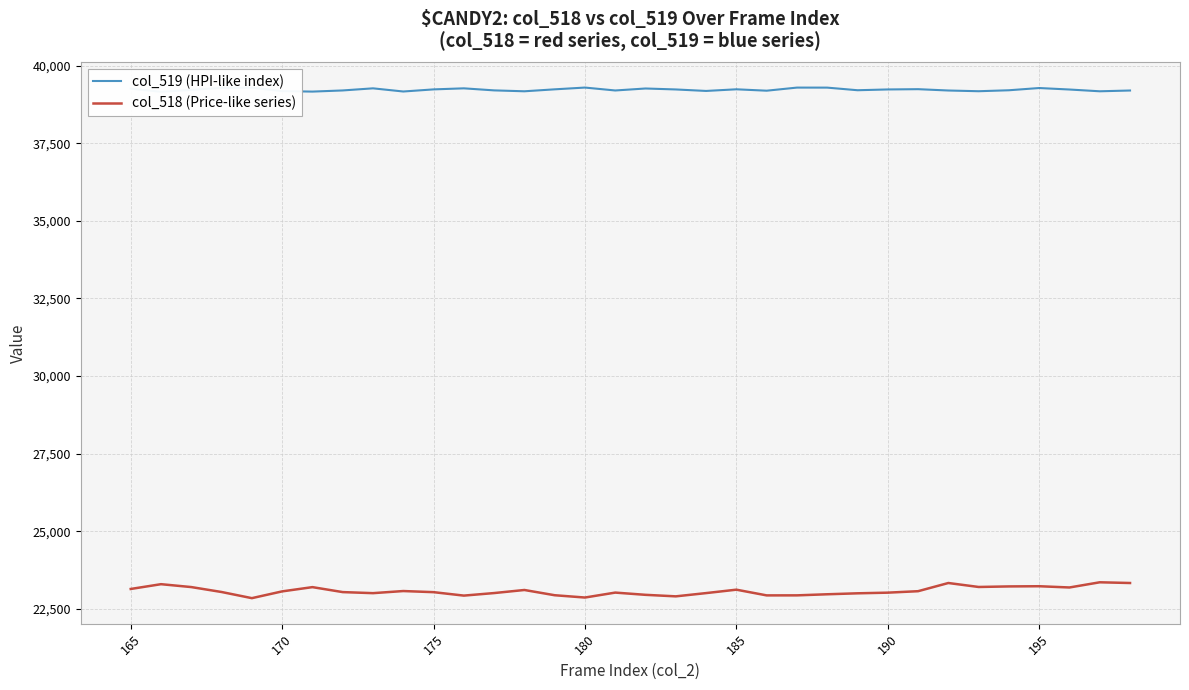

Does the chart display data point markers on the line(s)?

No